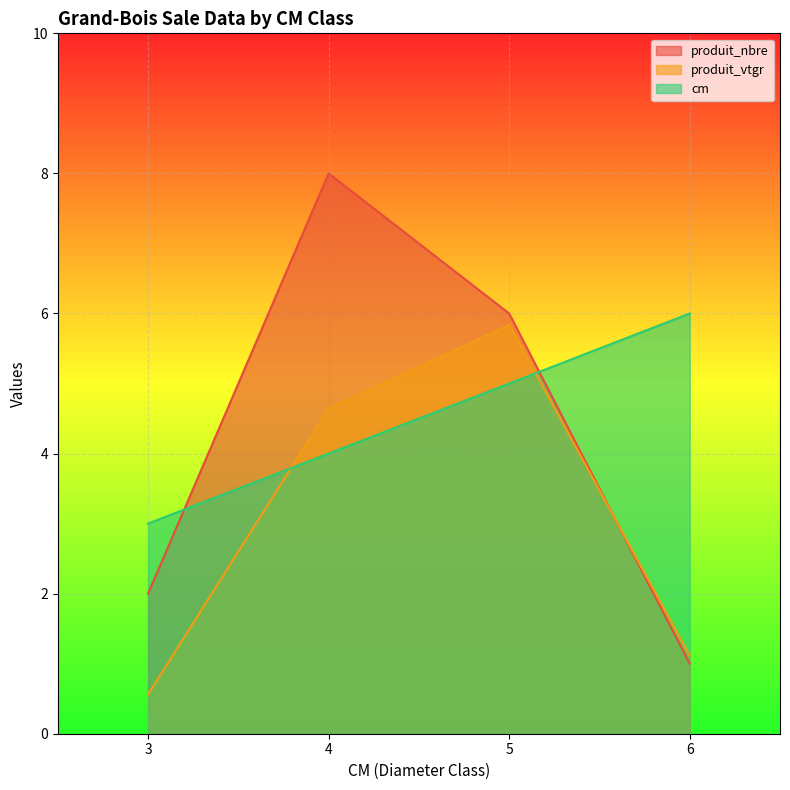

The produit_nbre series shows 4.7 at 4. True or false?

False